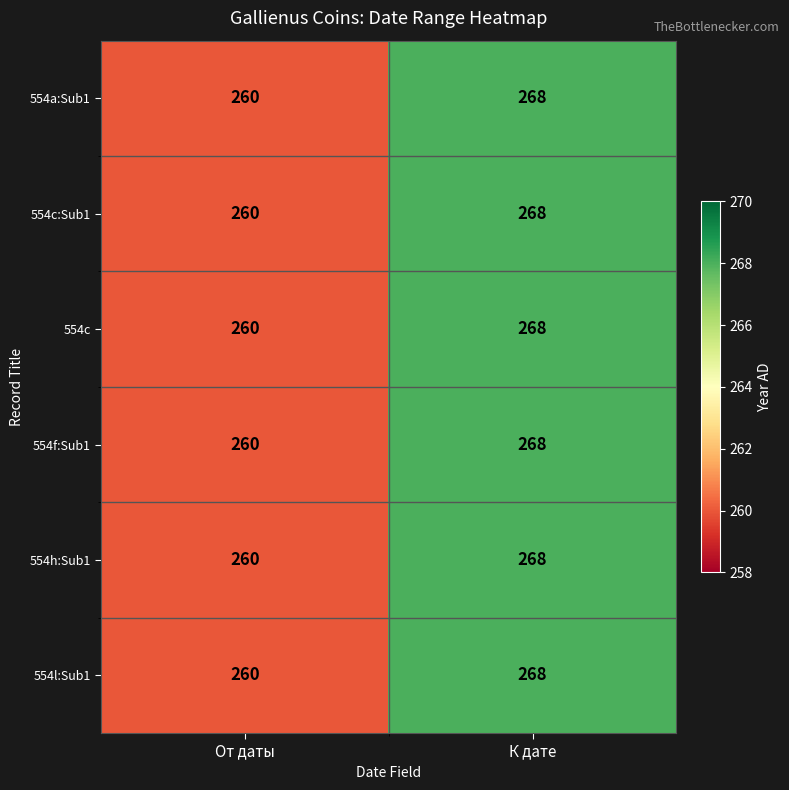

List the labels in order of 554c:Sub1 value, largest first.

К дате, От даты